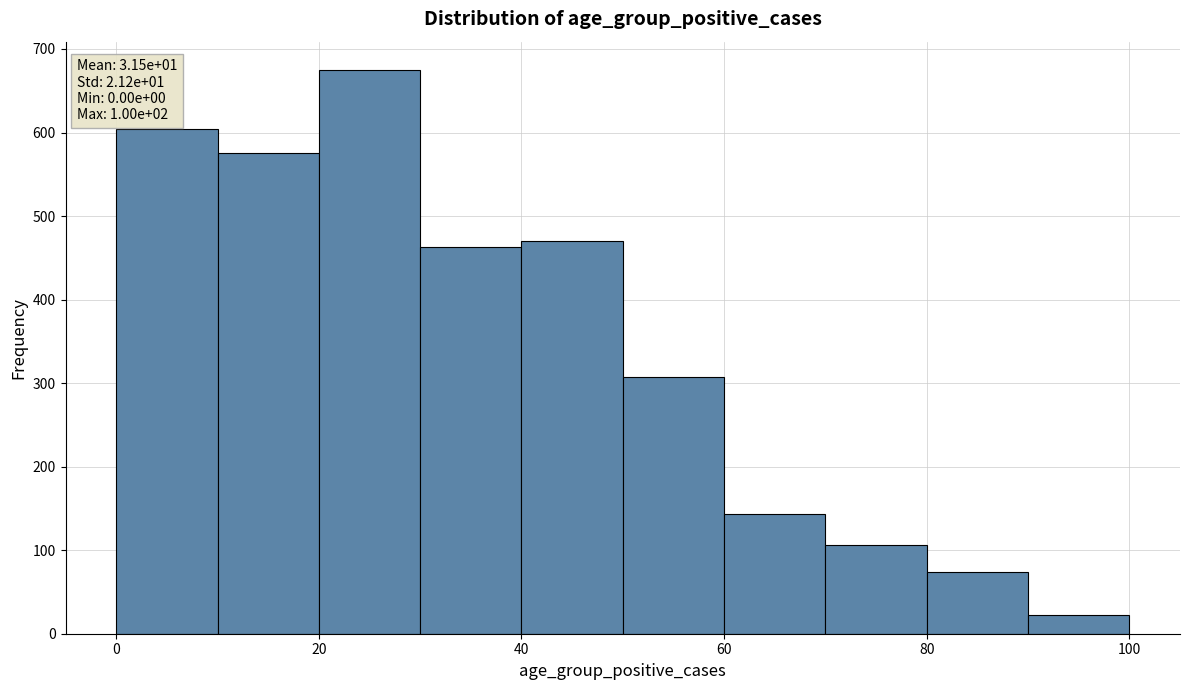

Which range on the x-axis has the tallest bar?

20 to 30